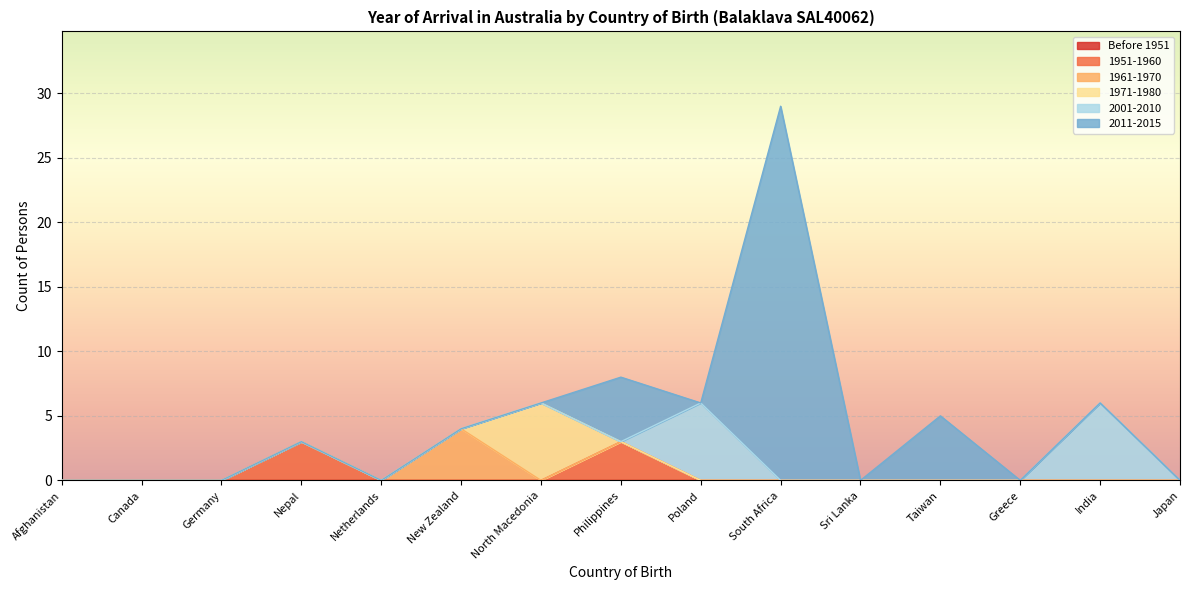

Reading right to left, transcribe all the data shown in this chart.

Before 1951: Japan=0	India=0	Greece=0	Taiwan=0	Sri Lanka=0	South Africa=0	Poland=0	Philippines=0	North Macedonia=0	New Zealand=0	Netherlands=0	Nepal=0	Germany=0	Canada=0	Afghanistan=0
1951-1960: Japan=0	India=0	Greece=0	Taiwan=0	Sri Lanka=0	South Africa=0	Poland=0	Philippines=3	North Macedonia=0	New Zealand=0	Netherlands=0	Nepal=3	Germany=0	Canada=0	Afghanistan=0
1961-1970: Japan=0	India=0	Greece=0	Taiwan=0	Sri Lanka=0	South Africa=0	Poland=0	Philippines=0	North Macedonia=0	New Zealand=4	Netherlands=0	Nepal=0	Germany=0	Canada=0	Afghanistan=0
1971-1980: Japan=0	India=0	Greece=0	Taiwan=0	Sri Lanka=0	South Africa=0	Poland=0	Philippines=0	North Macedonia=6	New Zealand=0	Netherlands=0	Nepal=0	Germany=0	Canada=0	Afghanistan=0
2001-2010: Japan=0	India=6	Greece=0	Taiwan=0	Sri Lanka=0	South Africa=0	Poland=6	Philippines=0	North Macedonia=0	New Zealand=0	Netherlands=0	Nepal=0	Germany=0	Canada=0	Afghanistan=0
2011-2015: Japan=0	India=0	Greece=0	Taiwan=5	Sri Lanka=0	South Africa=29	Poland=0	Philippines=5	North Macedonia=0	New Zealand=0	Netherlands=0	Nepal=0	Germany=0	Canada=0	Afghanistan=0